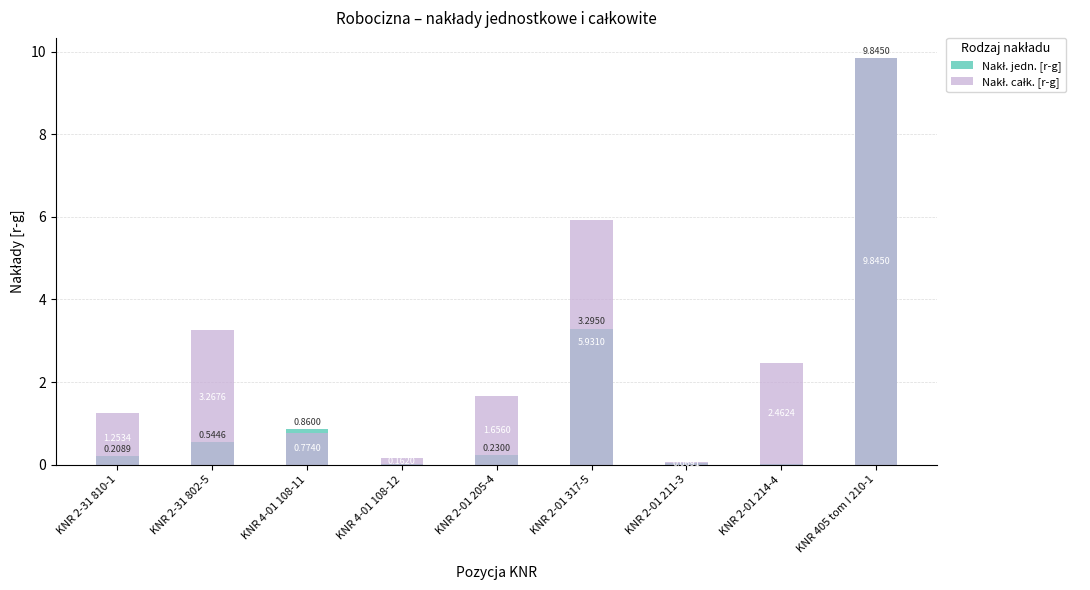

At which category does the chart reach its peak across all series?

KNR 405 tom I 210-1